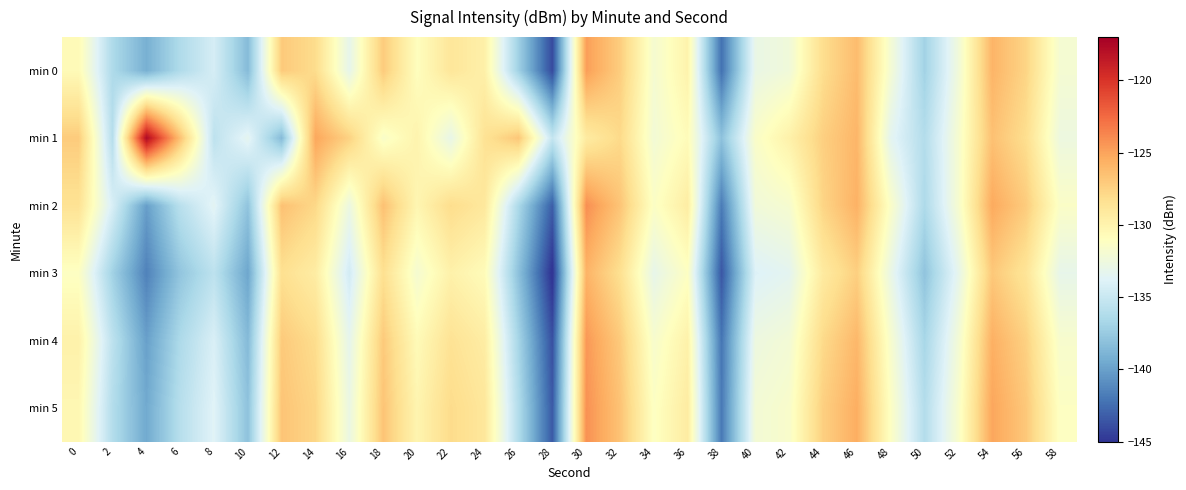

Rank the series at 58 from lowest to highest value.

min 3, min 1, min 0, min 4, min 2, min 5